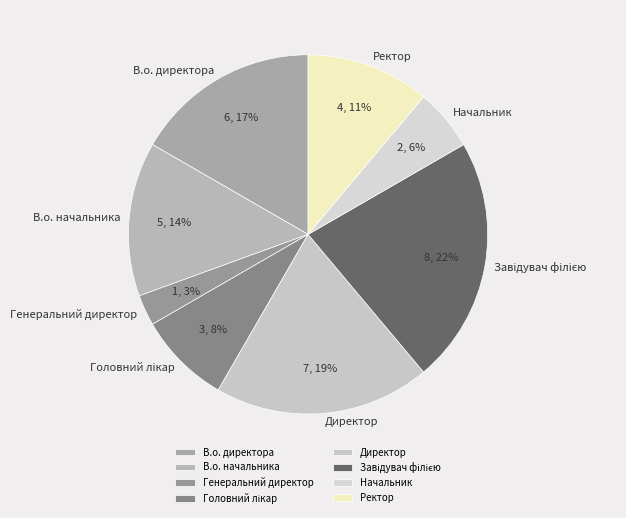

True or false: Начальник accounts for 20% of the total.

False